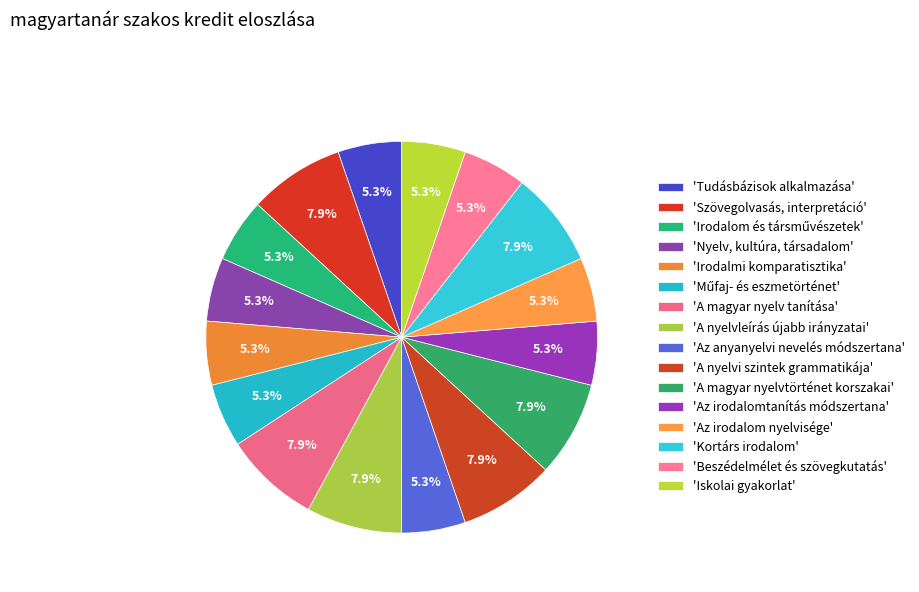

Count the number of slices in the pie.

16